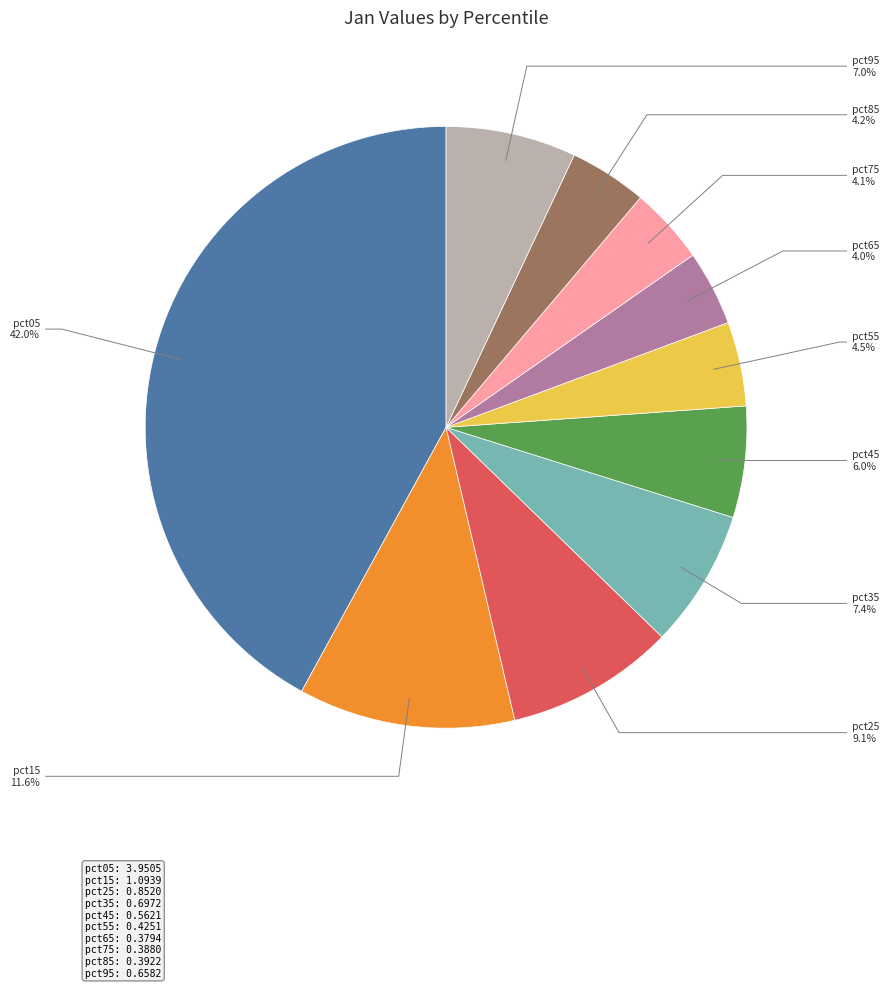

Count the number of slices in the pie.

10